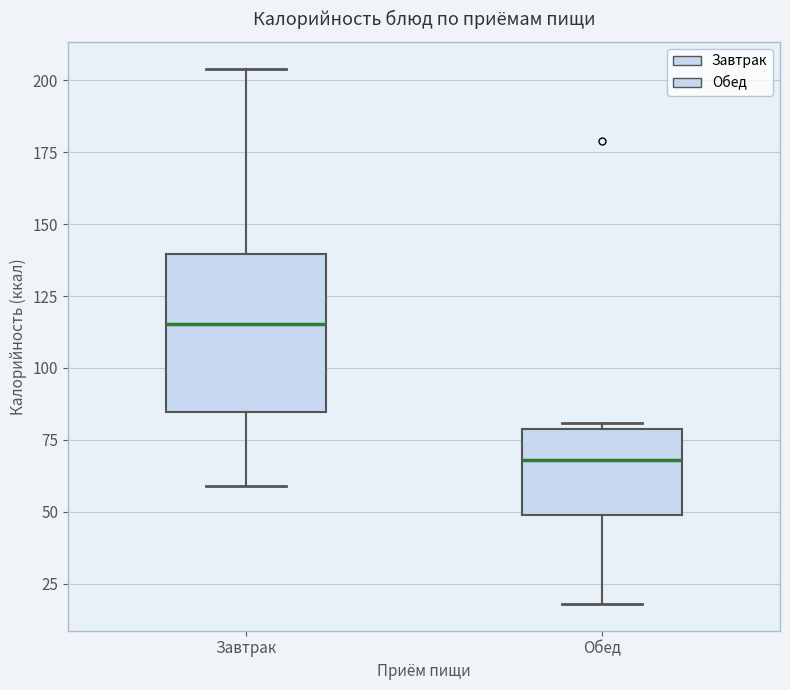

Where does the median line of the box for Обед sit on the y-axis? The values are not printed on the chart, so give them approximately, as read against the axis.

70